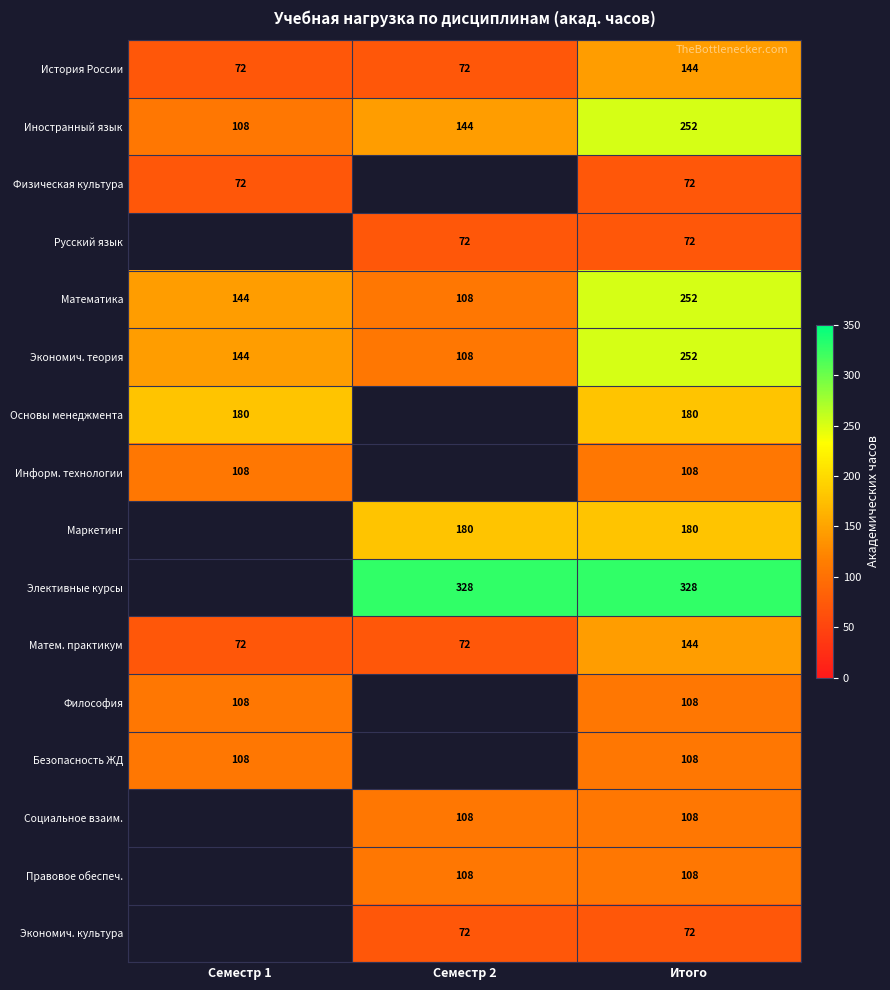

Where is Математика nearest to the value 180?

Семестр 1